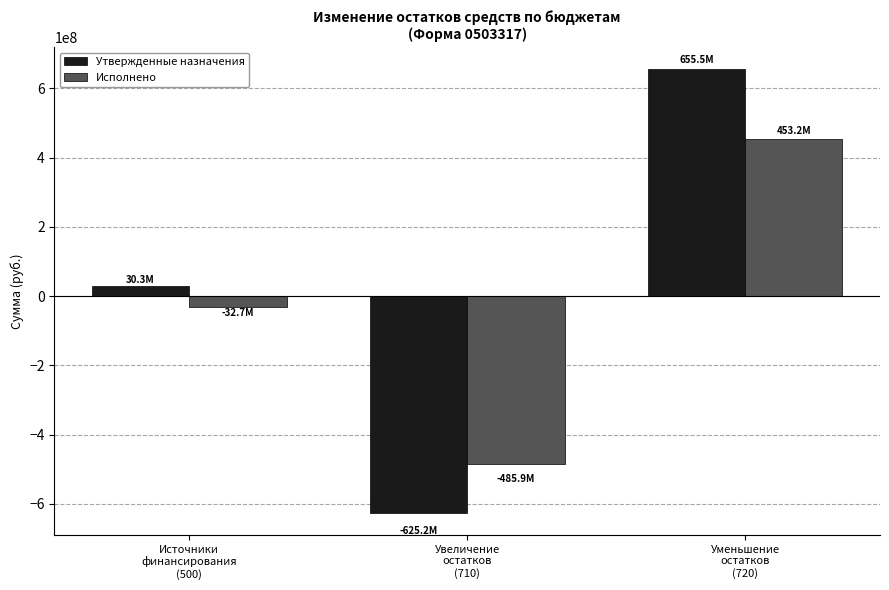

Is the value of Исполнено at Источники
финансирования
(500) greater than the value of Утвержденные назначения at Источники
финансирования
(500)?

No